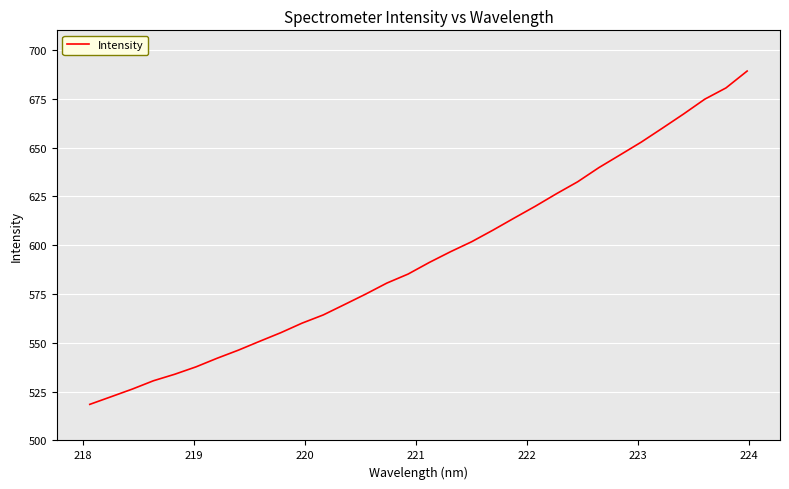

What is the minimum value shown in the chart?

518.5